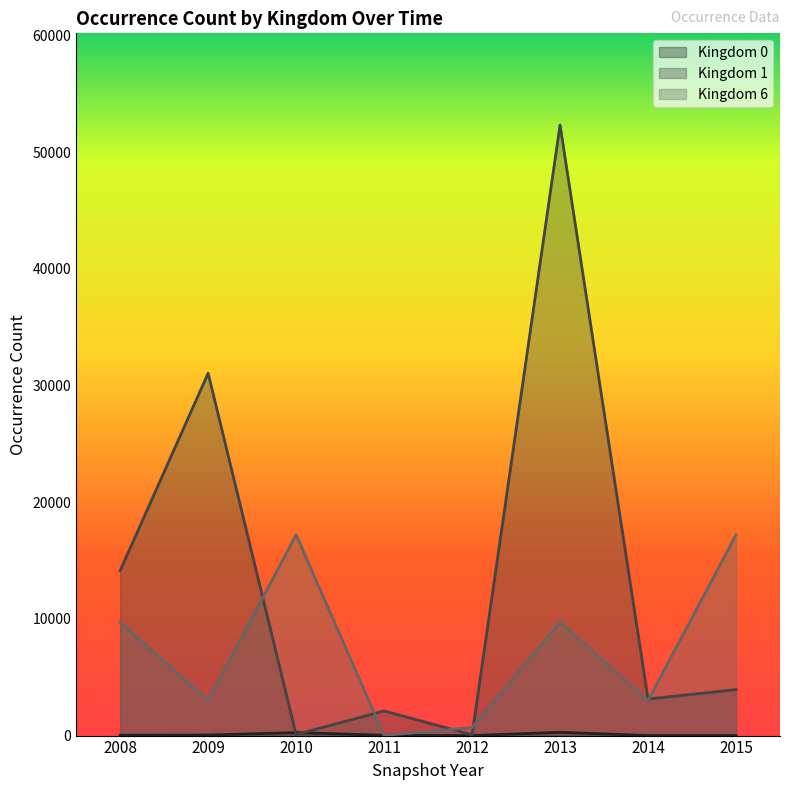

The value of Kingdom 1 at 2014 is 4873. True or false?

False